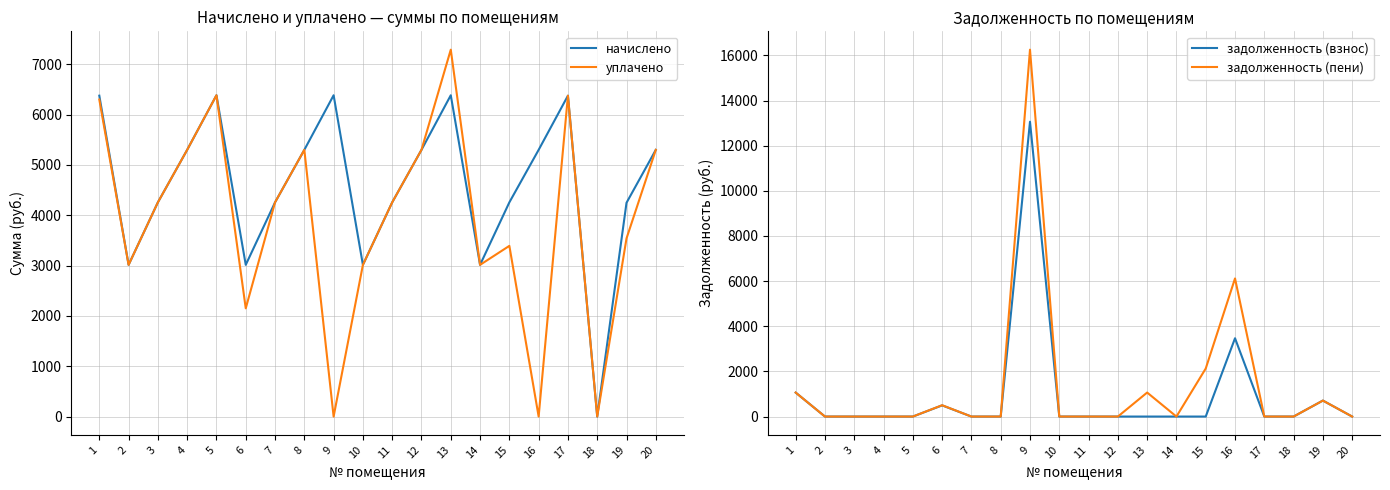

True or false: задолженность (взнос) and задолженность (пени) intersect in this chart.

False